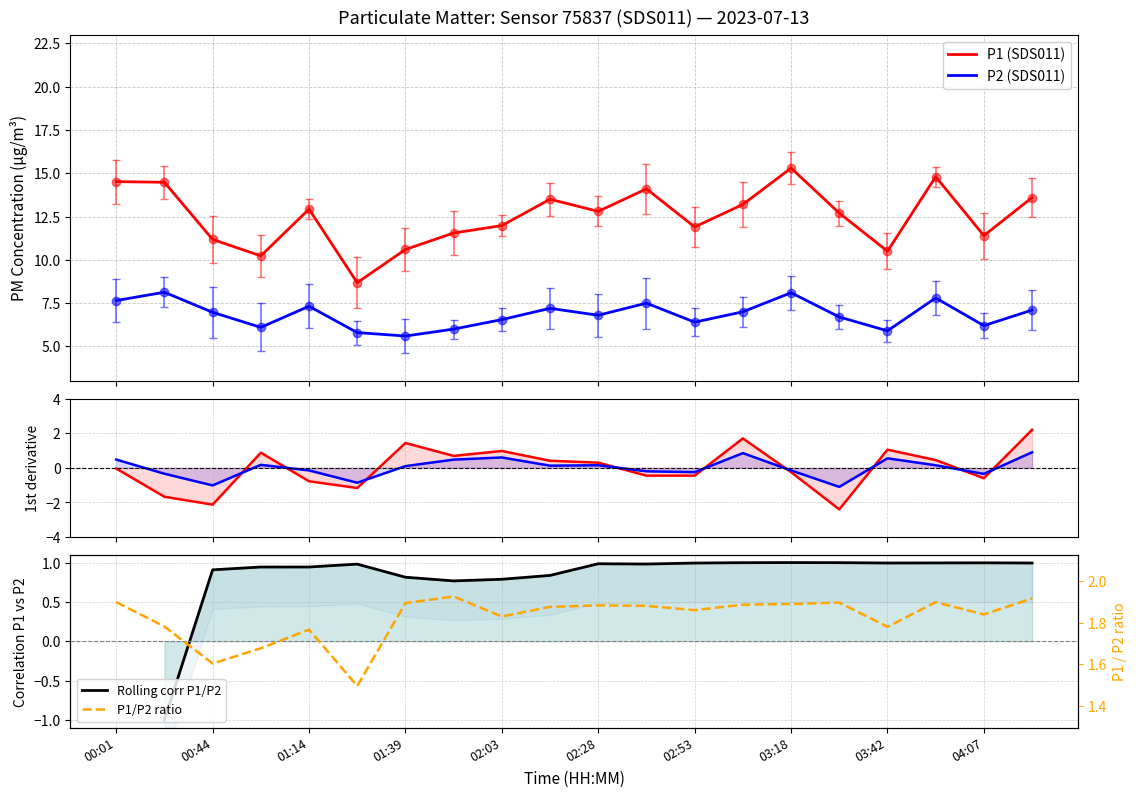

Is this an area chart (filled region under the line)?

No